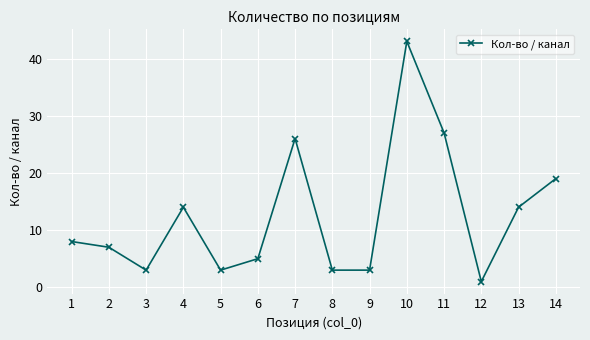

What is the difference between the values at 7 and 2?

19